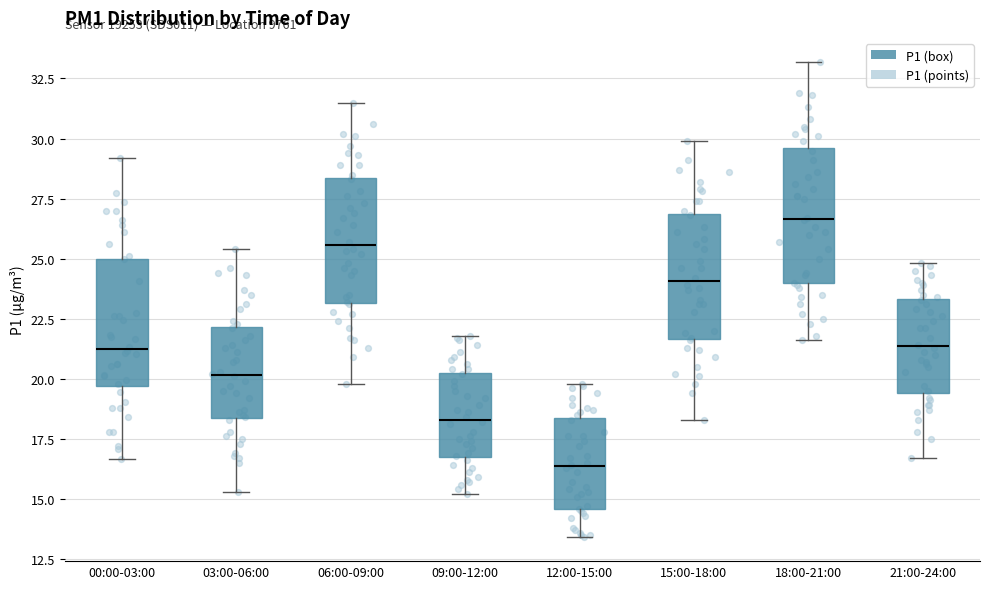

Which box's median line is the lowest?

12:00-15:00